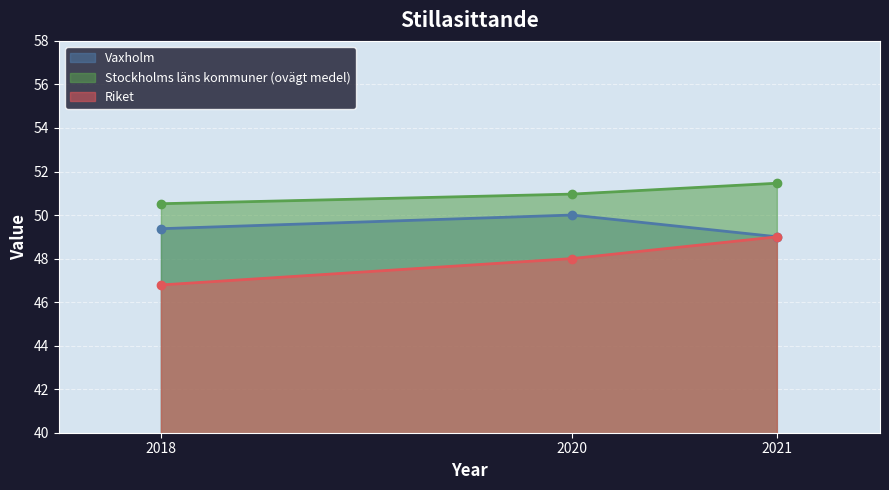

Reading right to left, transcribe all the data shown in this chart.

Vaxholm: 49.0	50.0	49.4
Stockholms läns kommuner (ovägt medel): 51.5	51.0	50.5
Riket: 49.0	48.0	46.8